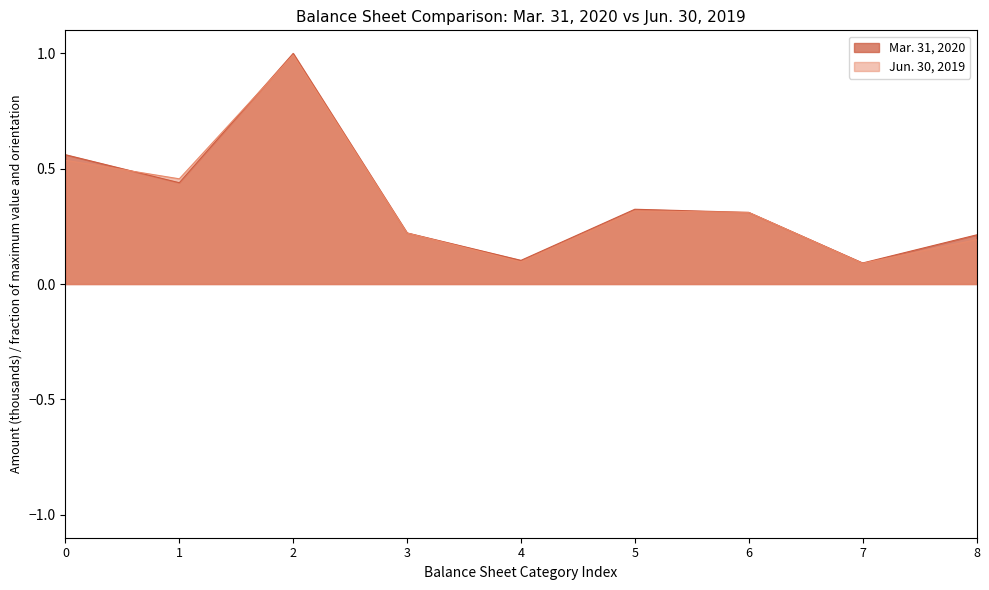

How many data points does each series have?

9